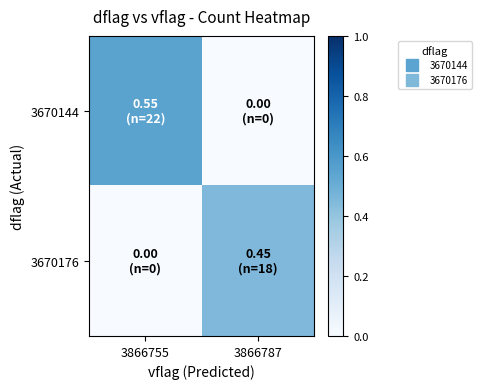

Which series has the largest total across all categories?

3670144